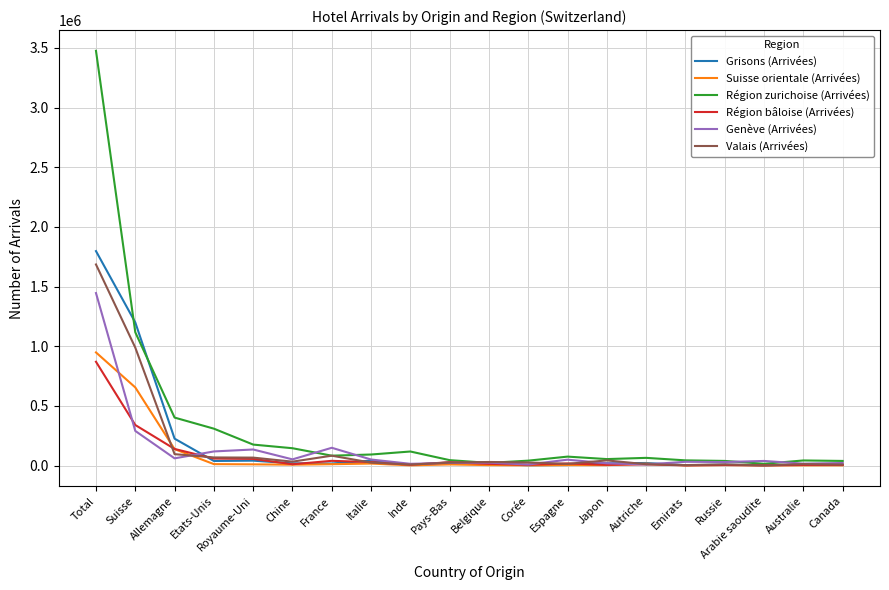

What are all the series names shown in the legend?

Grisons (Arrivées), Suisse orientale (Arrivées), Région zurichoise (Arrivées), Région bâloise (Arrivées), Genève (Arrivées), Valais (Arrivées)